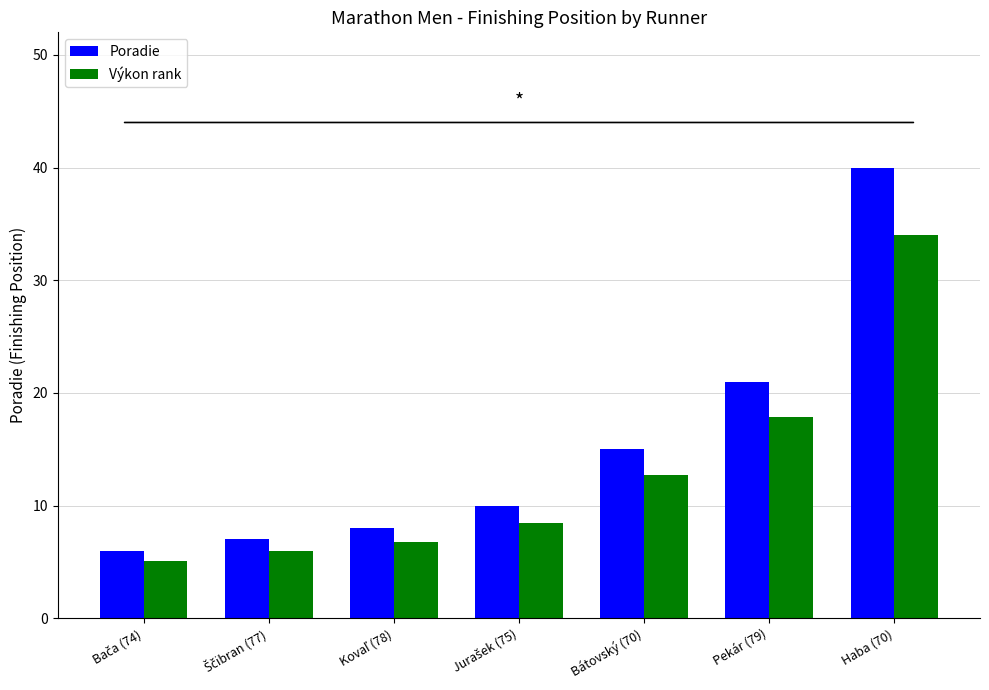

Where is Výkon rank nearest to the value 19?

Pekár (79)